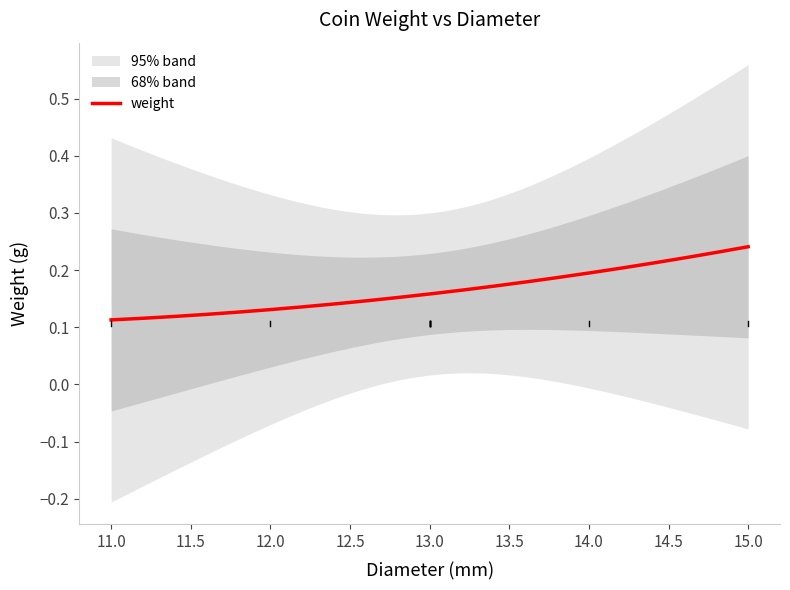

True or false: the data shows 0.1 at 11.

False